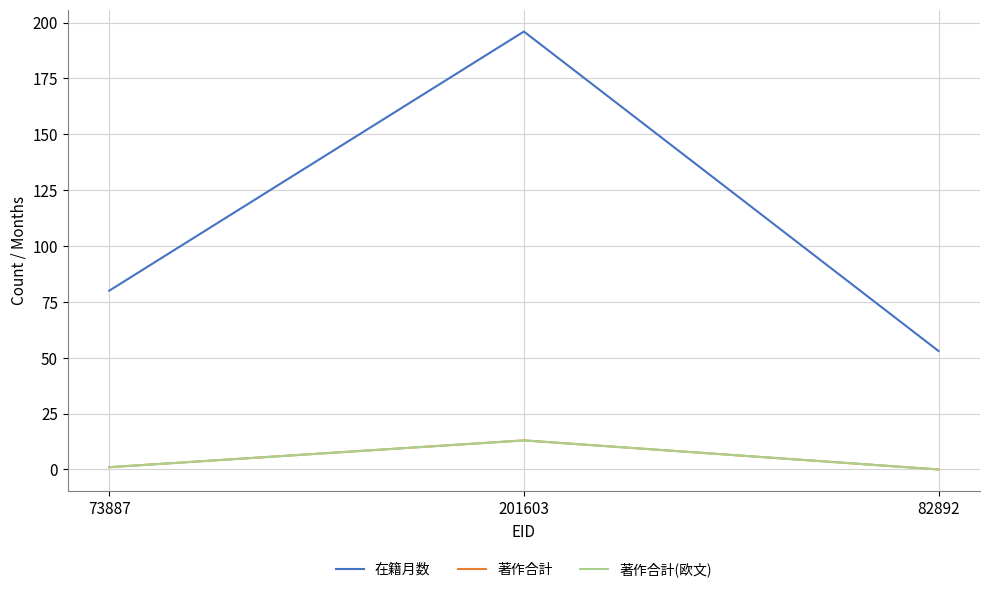

Is this an area chart (filled region under the line)?

No